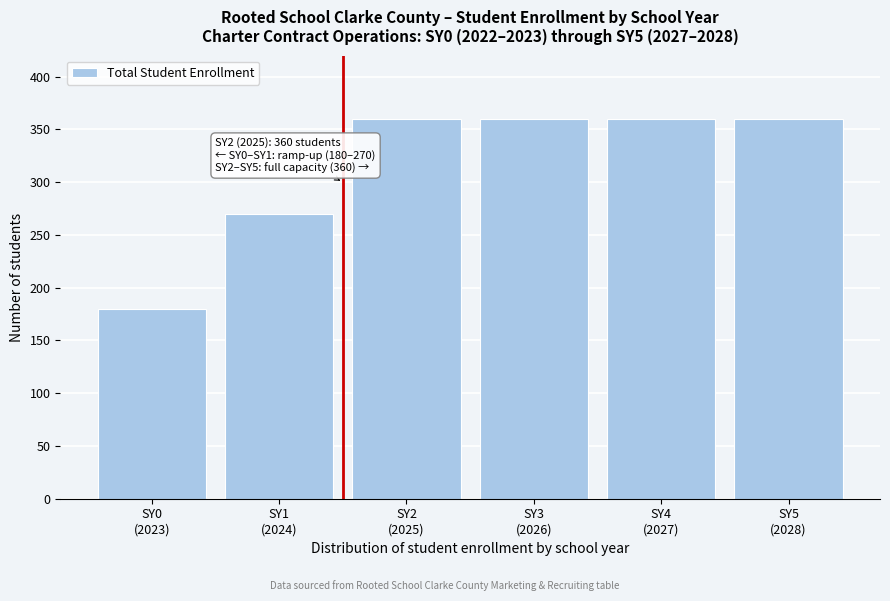

Reading left to right, transcribe all the data shown in this chart.

180	270	360	360	360	360